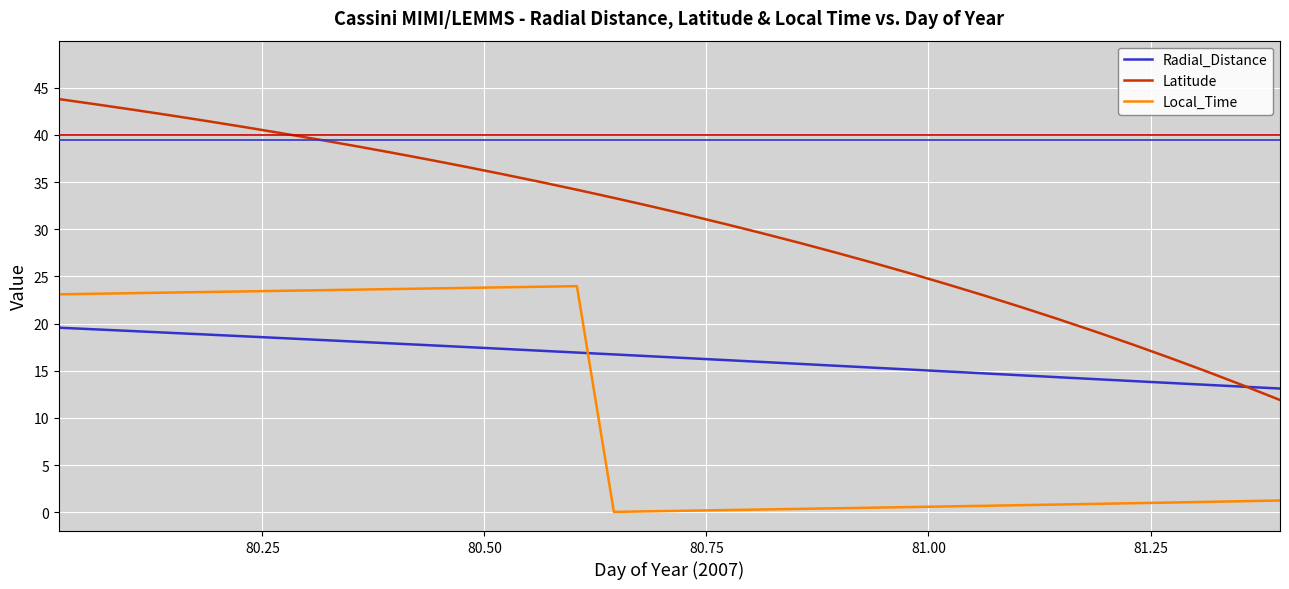

Which series ends up on top after the final intersection of Radial_Distance and Local_Time?

Radial_Distance